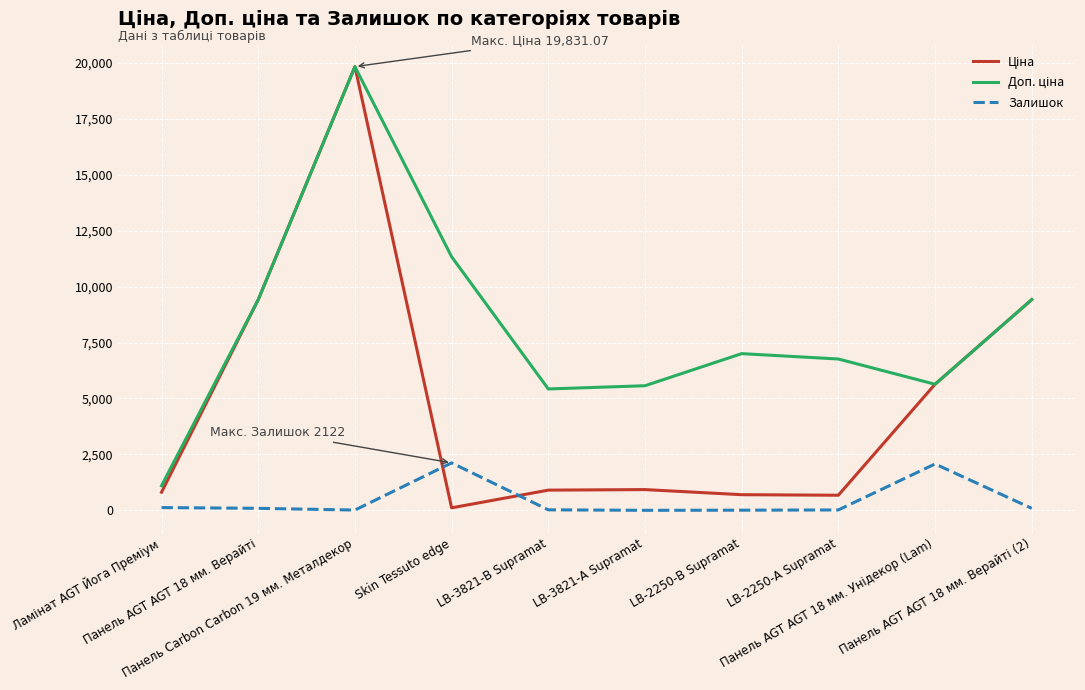

The value of Залишок at LB-3821-А Supramat is 2.0. True or false?

True